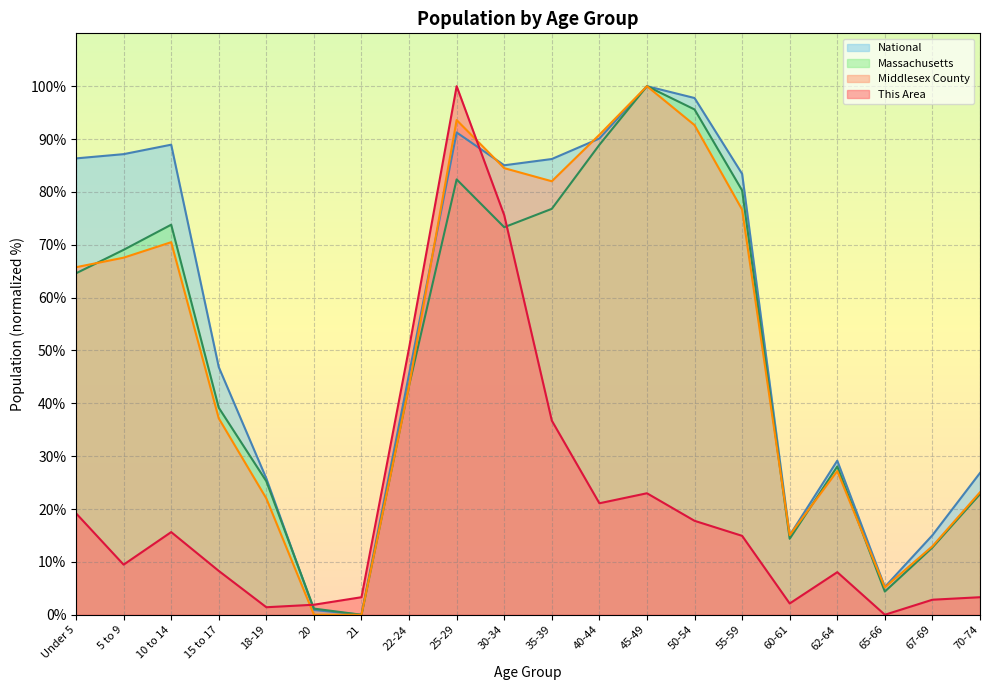

How many categories are shown in the chart?

20